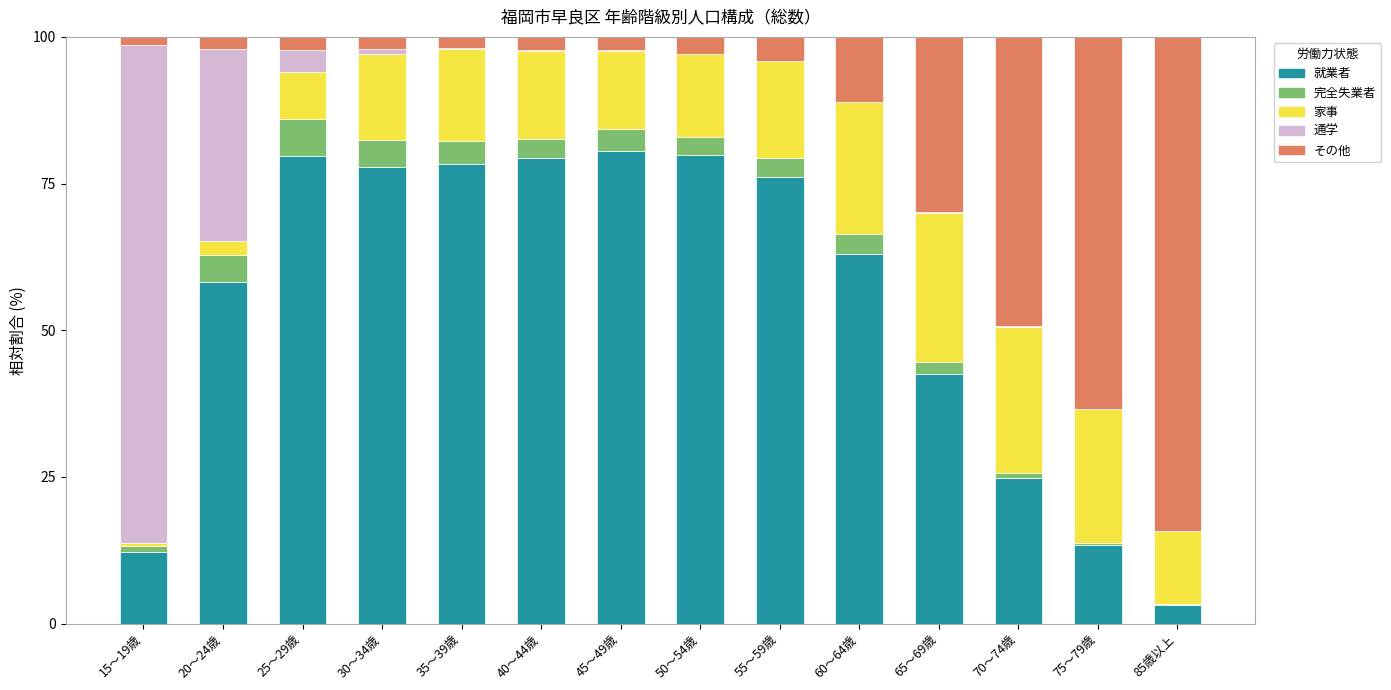

What is the sum of all 就業者 values?

769.1